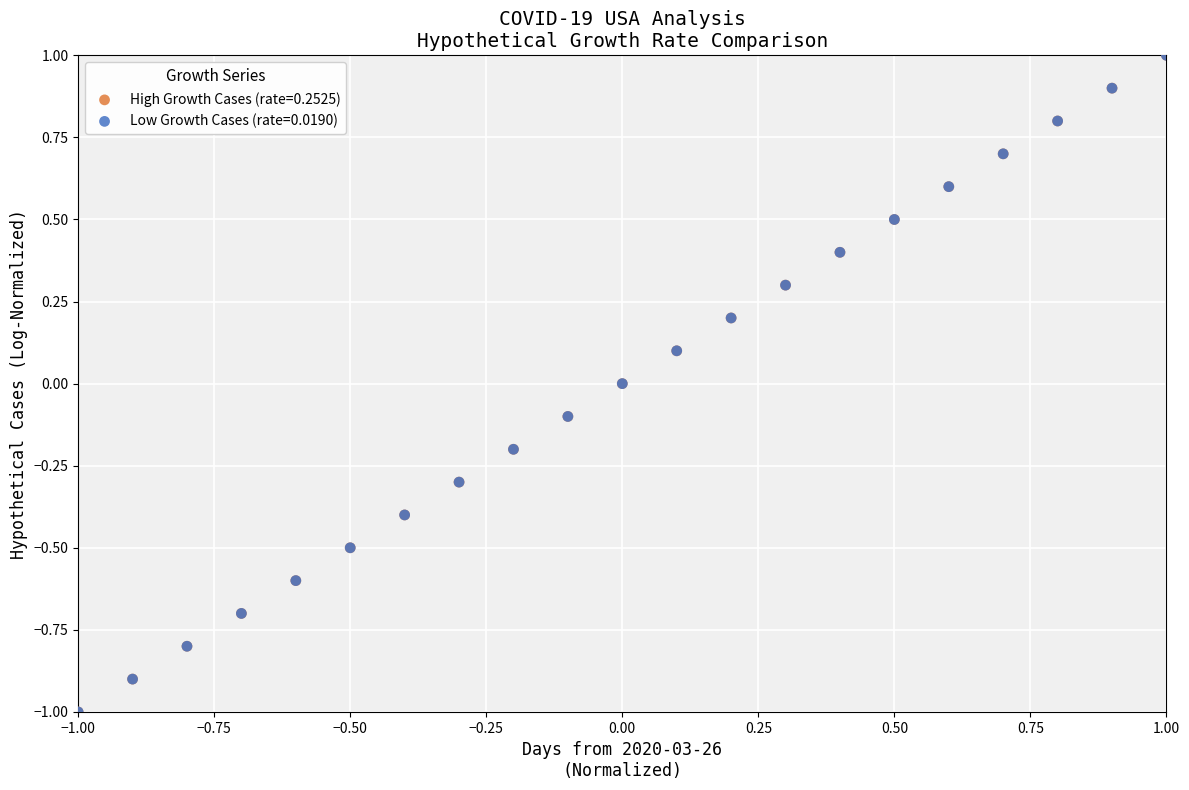

What are all the series names shown in the legend?

High Growth Cases (rate=0.2525), Low Growth Cases (rate=0.0190)